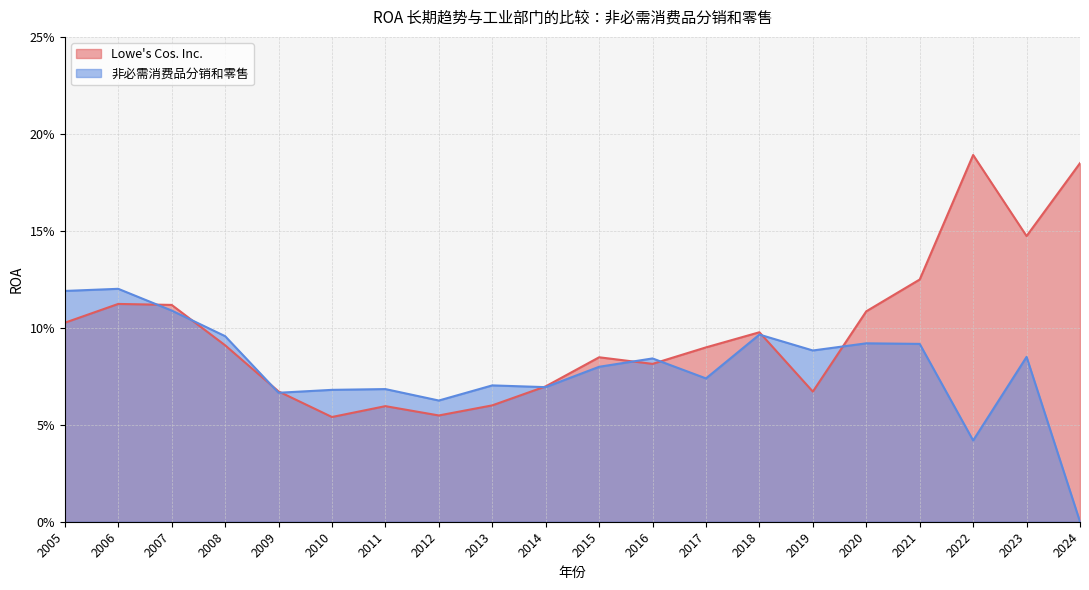

What is the sum of the 非必需消费品分销和零售 values at 2010 and 2007?

0.2